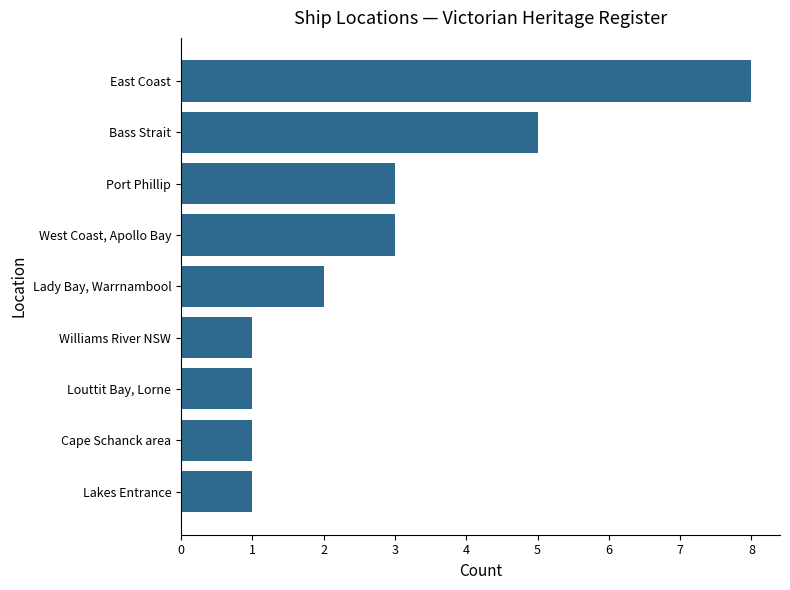

What is the difference between the maximum and minimum values?

7